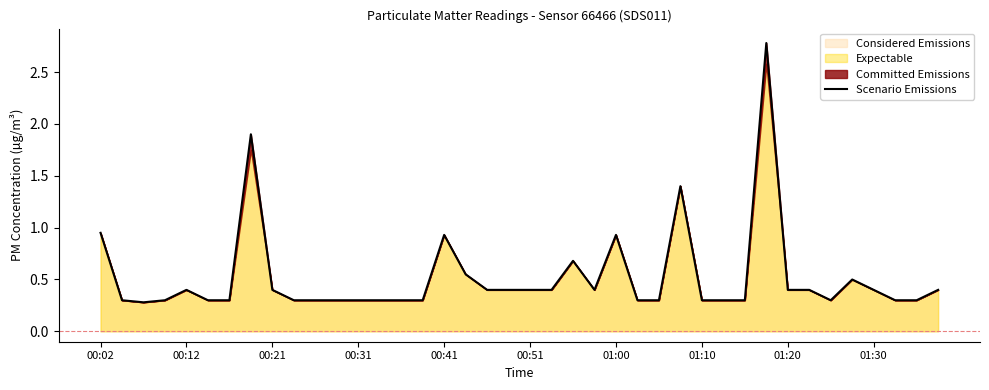

What is the difference between the maximum and minimum values?

2.5